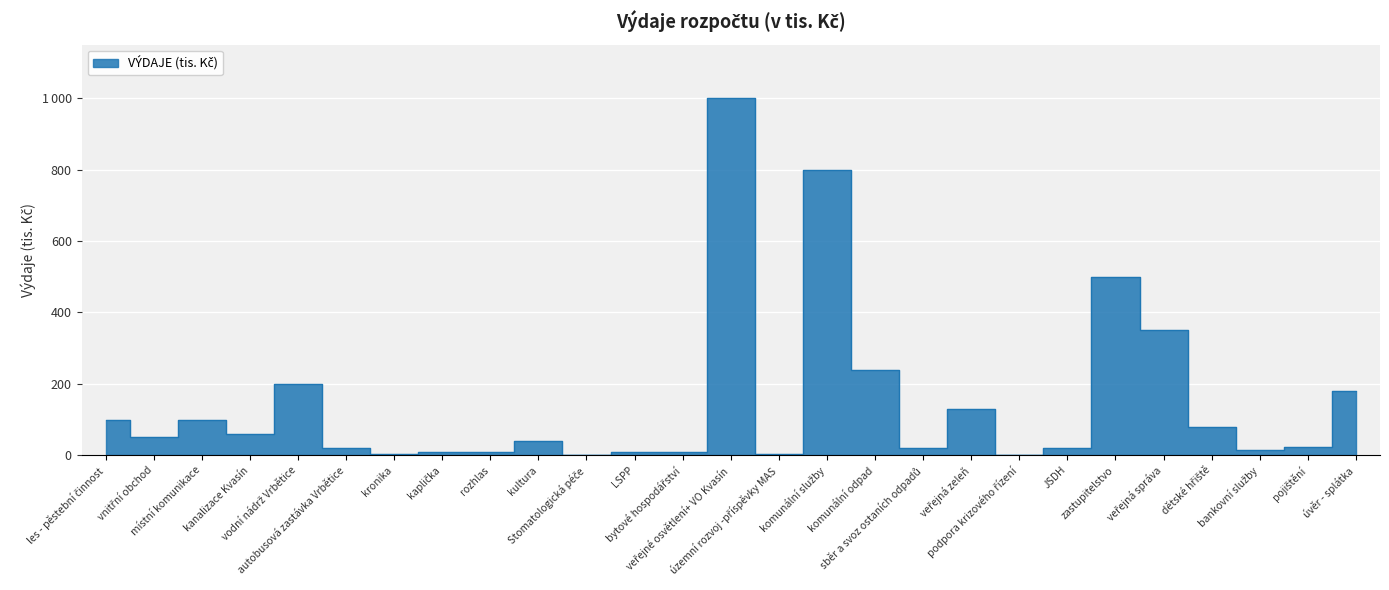

The value at komunální odpad is 240.0. True or false?

True